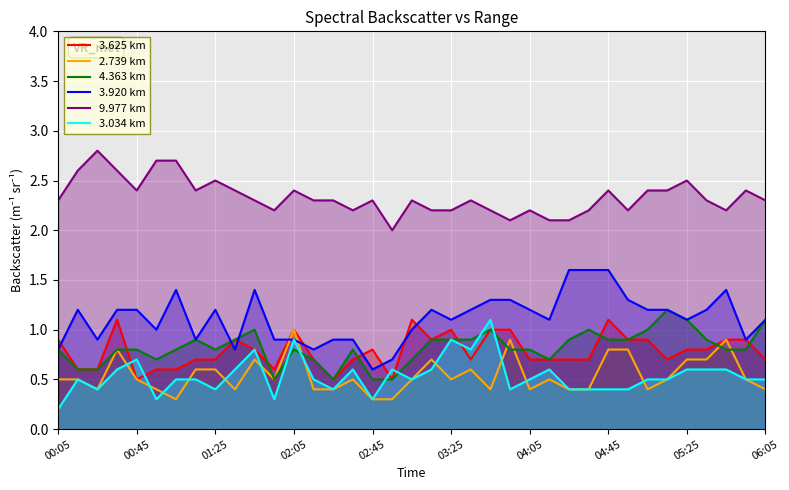

True or false: 9.977 km and 3.625 km intersect in this chart.

False